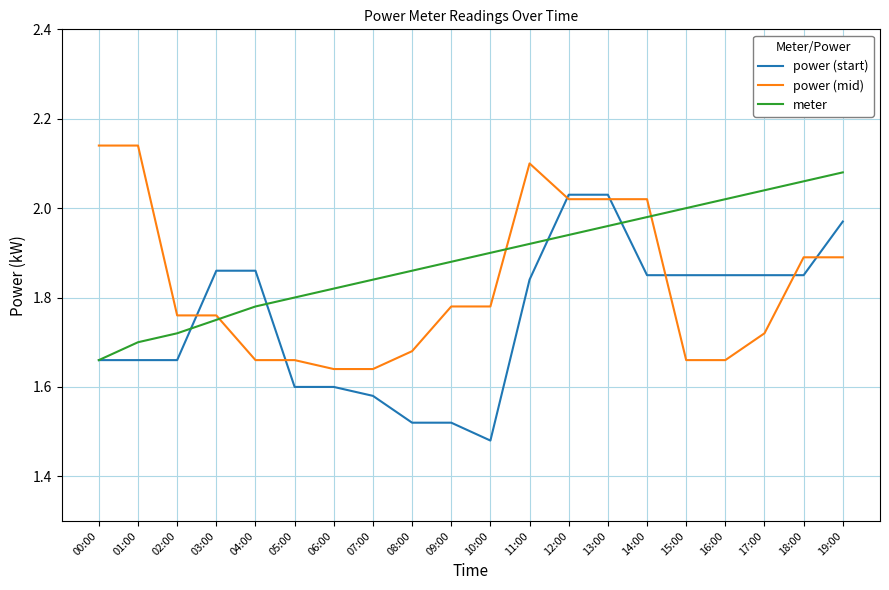

What is the total value across all series at 10:00?

5.2